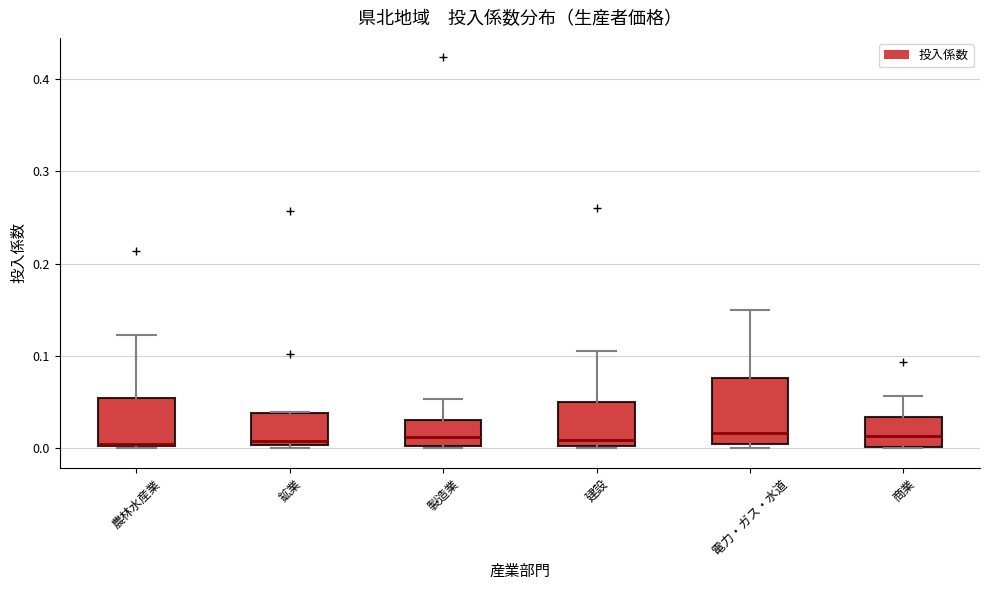

Reading left to right, transcribe this box plot: for each box, give where its median line is, the range the box spans, and where its two whiskers end, as read against the y-axis. The values are not printed on the chart, so give them approximately, as read against the axis.

農林水産業: median 0.00, box 0.00 to 0.05, whiskers 0.00 to 0.12
鉱業: median 0.01, box 0.00 to 0.04, whiskers 0.00 (just below the box's lower edge) to 0.04
製造業: median 0.01, box 0.00 to 0.03, whiskers 0.00 to 0.05
建設: median 0.01, box 0.00 to 0.05, whiskers 0.00 to 0.11
電力・ガス・水道: median 0.02, box 0.01 to 0.08, whiskers 0.00 to 0.15
商業: median 0.01, box 0.00 to 0.03, whiskers 0.00 to 0.06